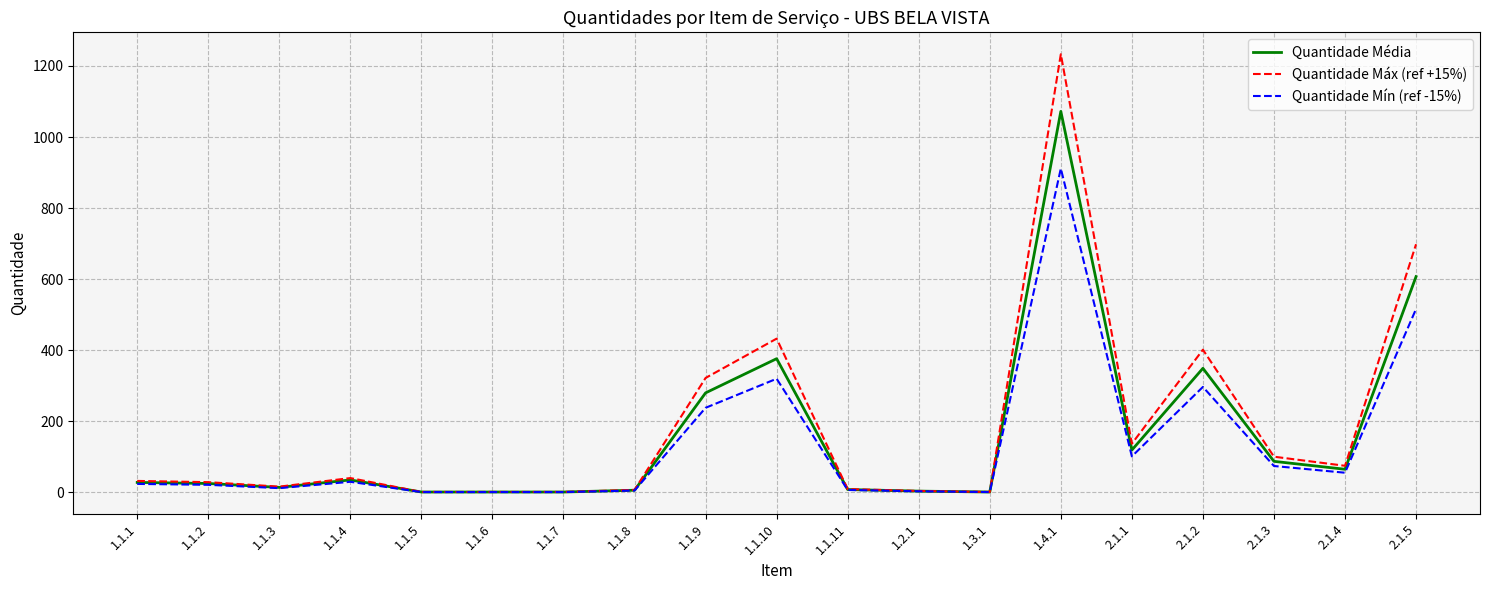

What is the greatest value displayed?

1233.0